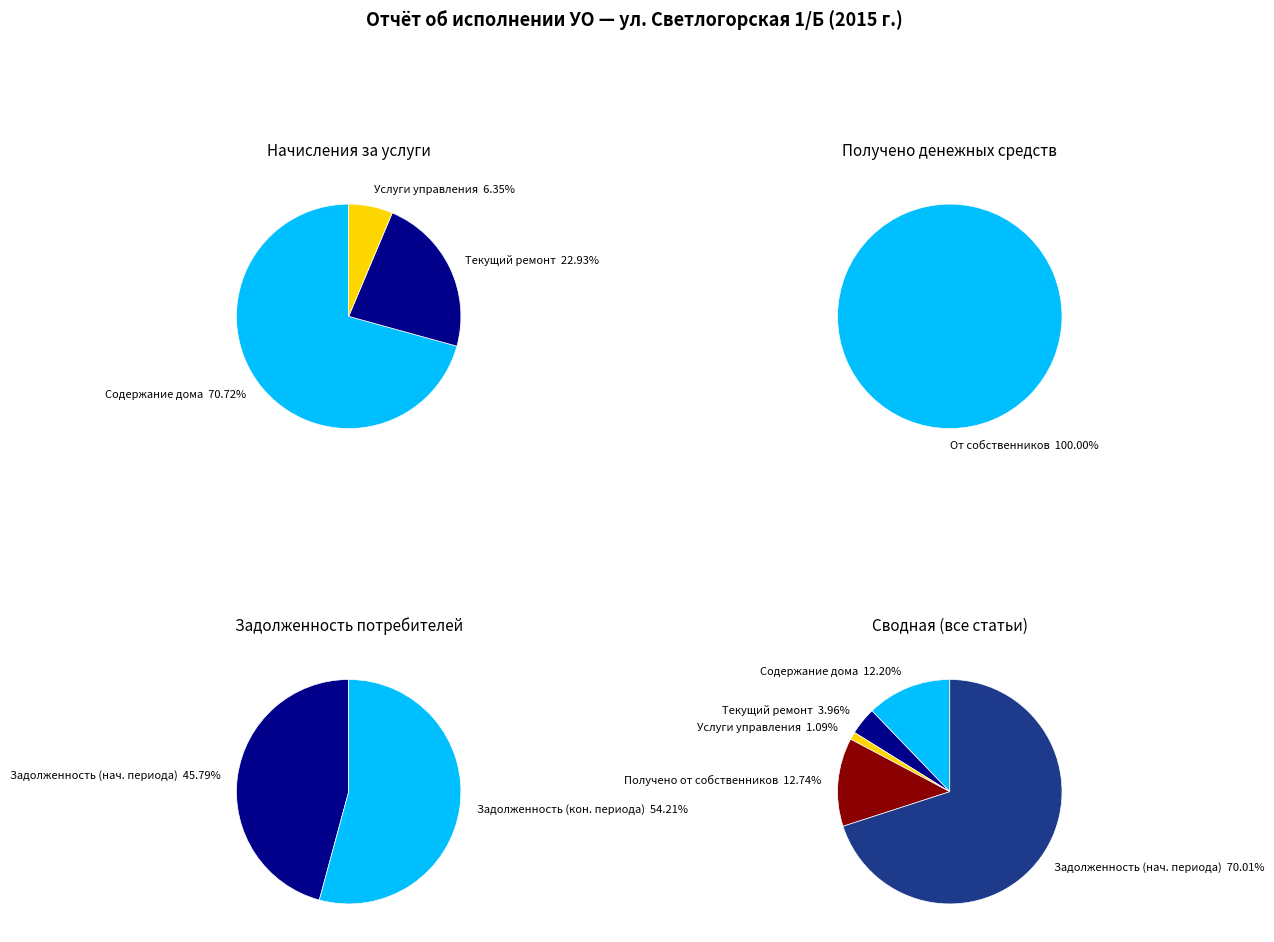

Between Начислено за услуги управления and Начислено за содержание дома, which is larger?

Начислено за содержание дома